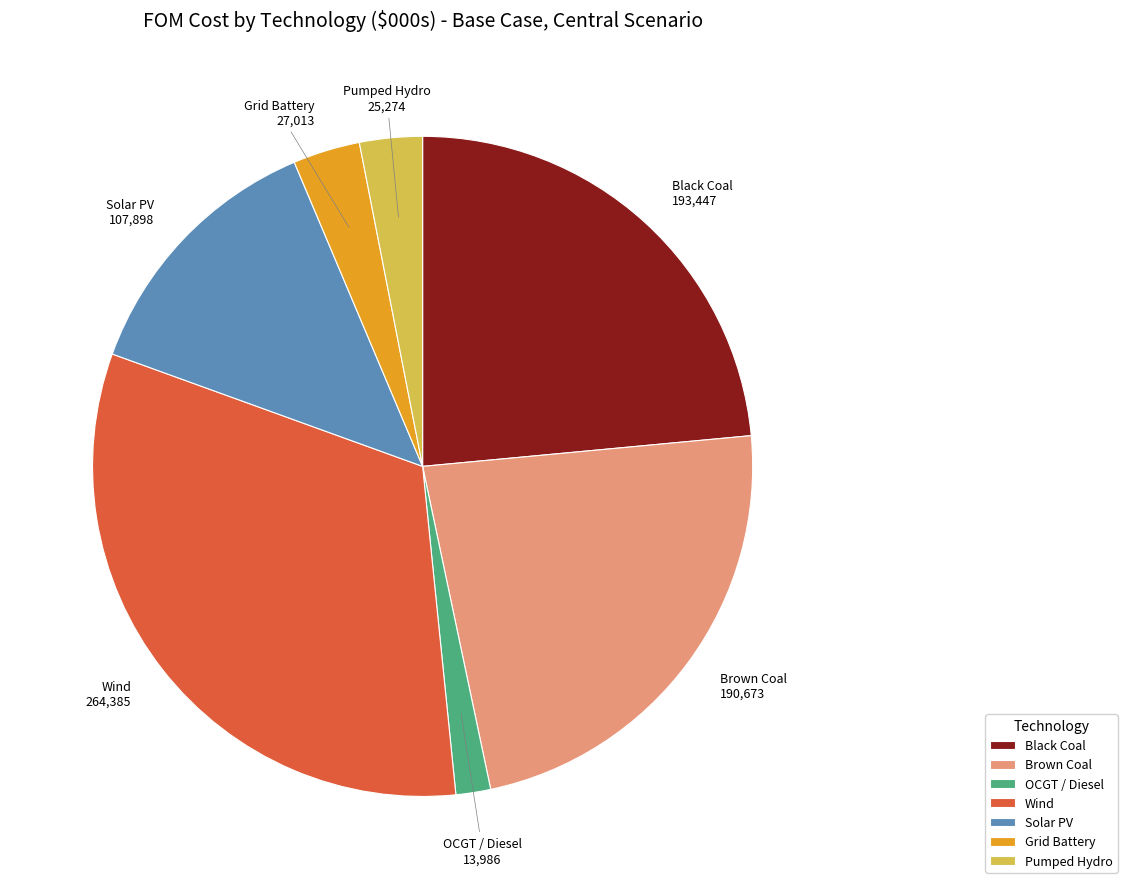

Is the sum of Pumped Hydro and OCGT / Diesel greater than half?

No